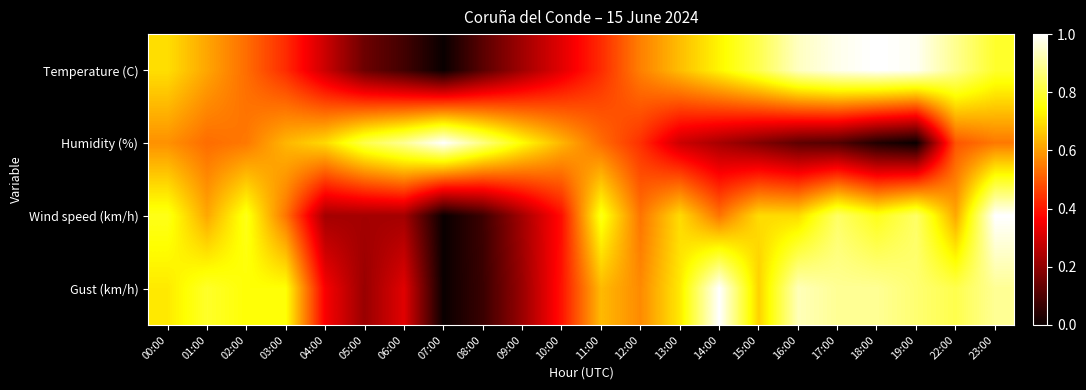

Reading left to right, transcribe all the data shown in this chart.

Temperature (C): 00:00=0.7	01:00=0.6	02:00=0.5	03:00=0.4	04:00=0.3	05:00=0.1	06:00=0.1	07:00=0.0	08:00=0.1	09:00=0.2	10:00=0.3	11:00=0.4	12:00=0.6	13:00=0.6	14:00=0.7	15:00=0.8	16:00=0.9	17:00=1.0	18:00=1.0	19:00=1.0	22:00=0.9	23:00=0.8
Humidity (%): 00:00=0.6	01:00=0.5	02:00=0.5	03:00=0.6	04:00=0.7	05:00=0.8	06:00=0.9	07:00=1.0	08:00=0.9	09:00=0.7	10:00=0.6	11:00=0.5	12:00=0.4	13:00=0.3	14:00=0.2	15:00=0.2	16:00=0.1	17:00=0.1	18:00=0.0	19:00=0.0	22:00=0.5	23:00=0.5
Wind speed (km/h): 00:00=0.8	01:00=0.6	02:00=0.8	03:00=0.5	04:00=0.2	05:00=0.2	06:00=0.2	07:00=0.0	08:00=0.1	09:00=0.2	10:00=0.4	11:00=0.8	12:00=0.5	13:00=0.7	14:00=0.5	15:00=0.7	16:00=0.7	17:00=0.8	18:00=0.8	19:00=0.8	22:00=0.6	23:00=1.0
Gust (km/h): 00:00=0.7	01:00=0.8	02:00=0.8	03:00=0.8	04:00=0.4	05:00=0.2	06:00=0.3	07:00=0.0	08:00=0.1	09:00=0.2	10:00=0.4	11:00=0.6	12:00=0.6	13:00=0.7	14:00=1.0	15:00=0.7	16:00=0.9	17:00=0.9	18:00=0.9	19:00=0.9	22:00=0.8	23:00=0.9